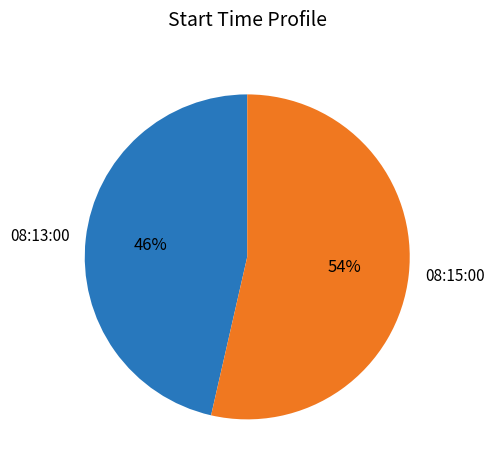

Which category has the smallest portion of the pie?

08:13:00